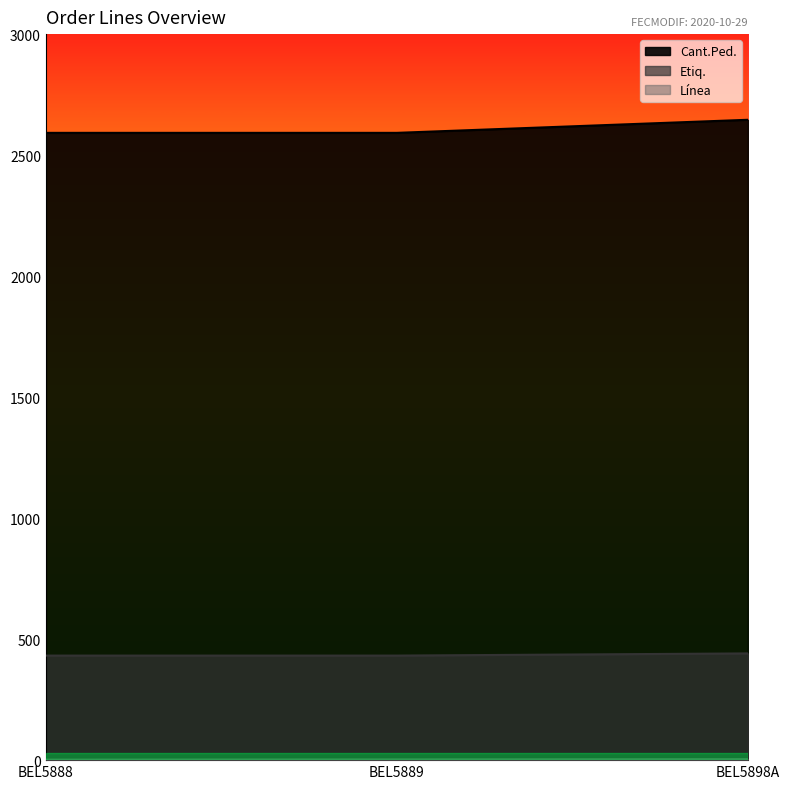

At how many categories does at least one series exceed 943?

3